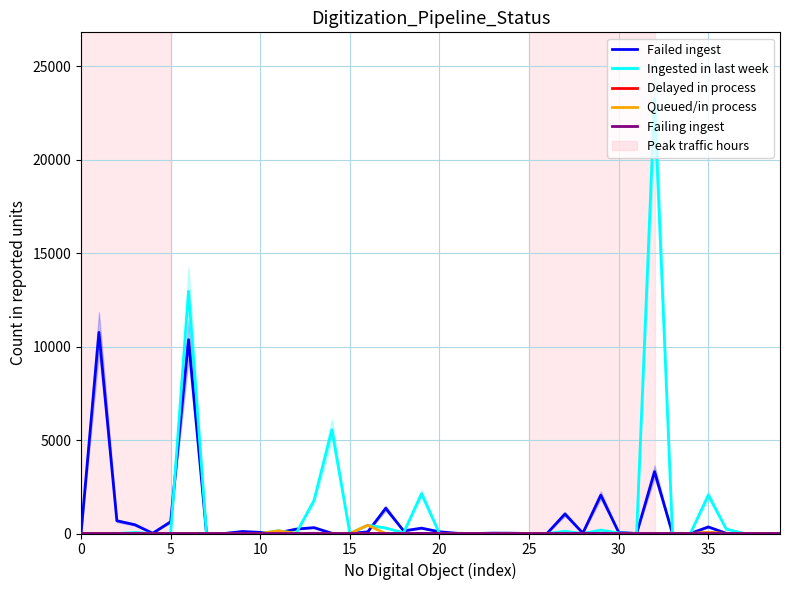

What is the label of the 29th point from the right?

11